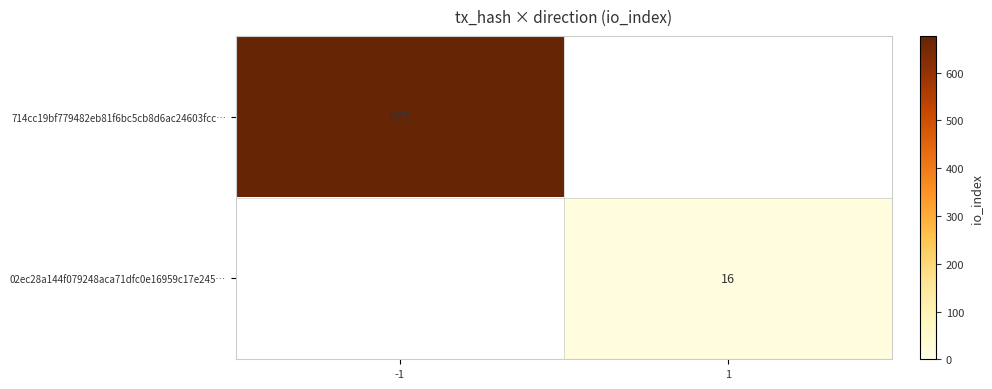

Count the number of data series in this chart.

2